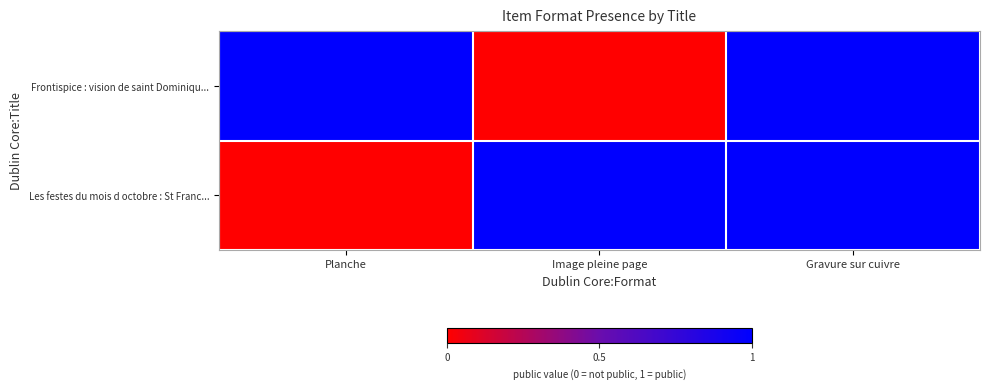

What is the difference between the highest and lowest values at Image pleine page?

1